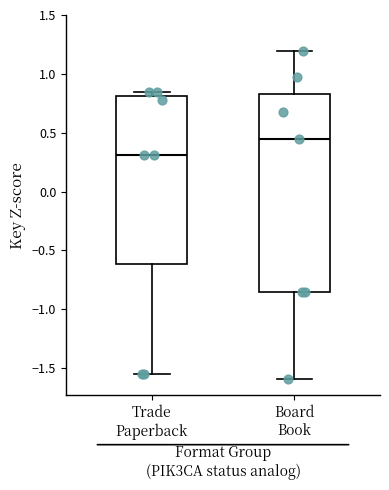

Which box's median line is the lowest?

Trade Paperback